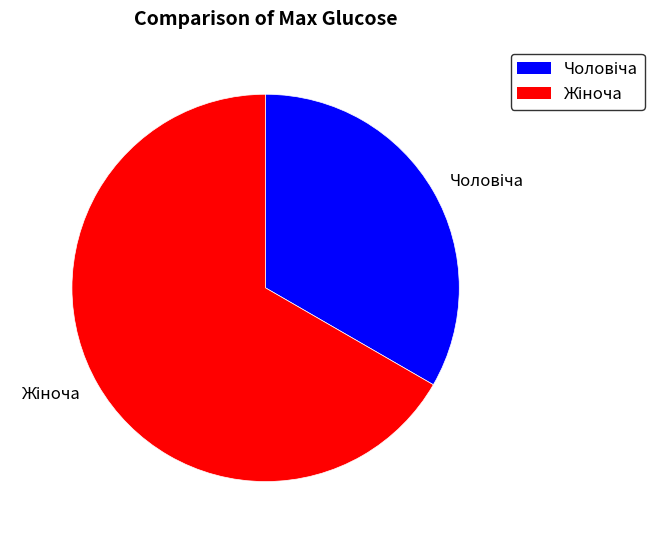

Is there any slice that represents more than half of the pie?

Yes